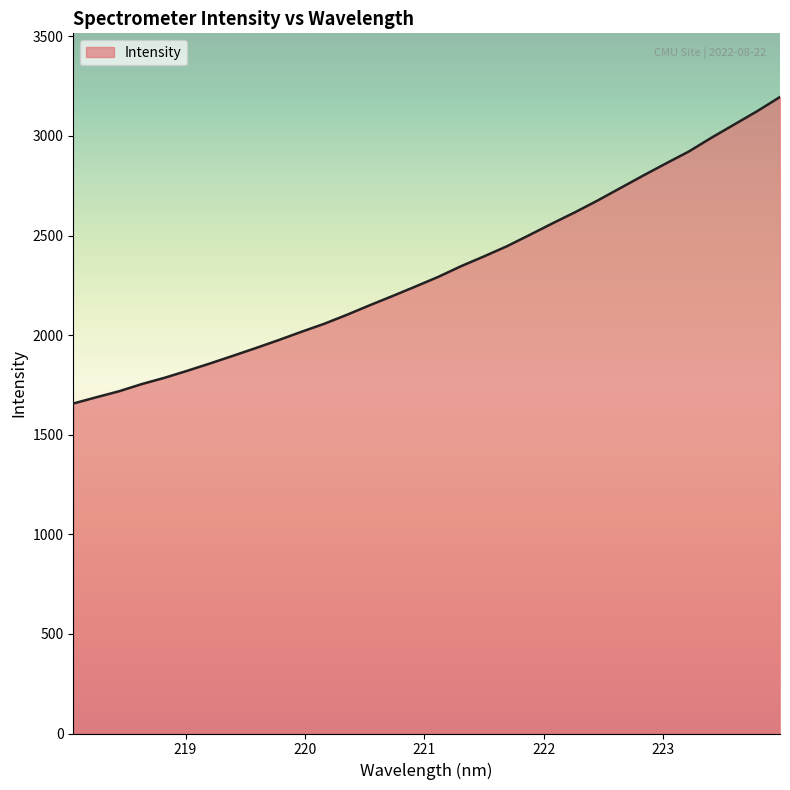

What is the greatest value displayed?

3195.5